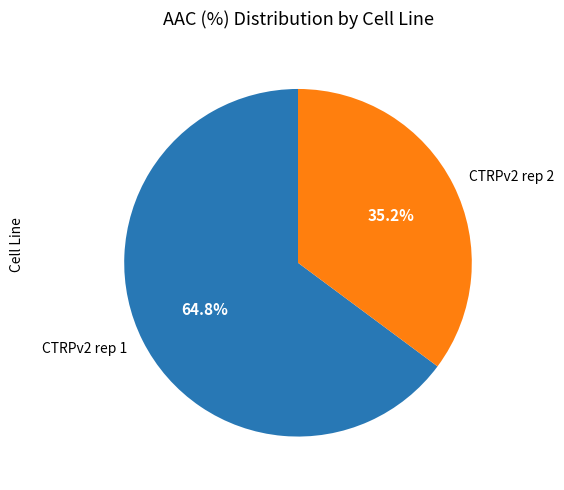

To the nearest percent, what is the difference between the largest and smallest slice percentages?

30%